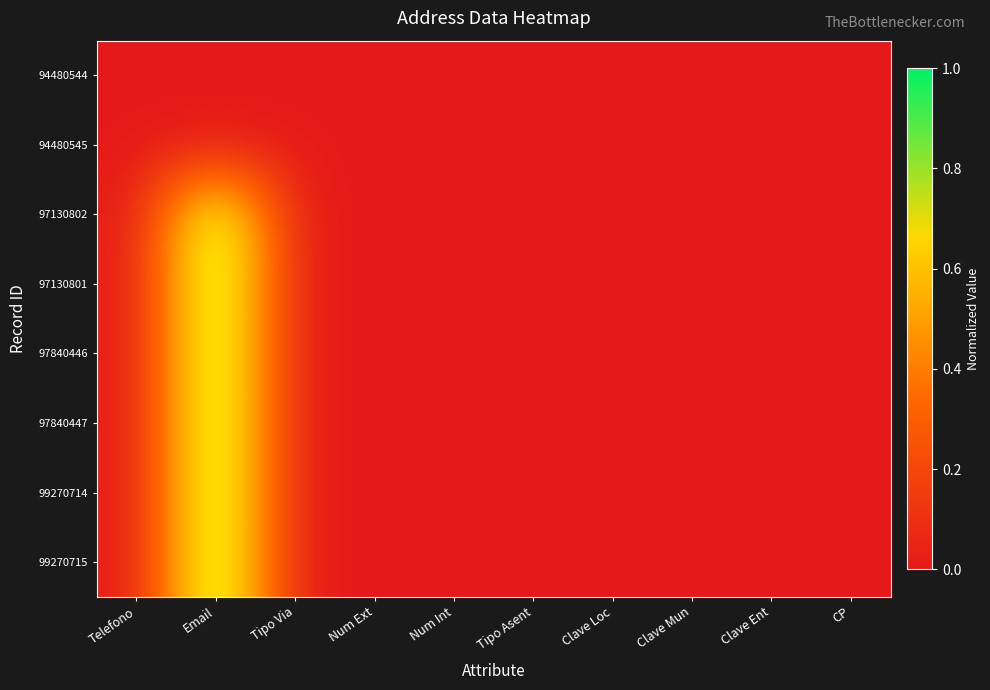

Rank the series by their maximum value, from lowest to highest.

94480544, 94480545, 97130802, 97130801, 97840446, 97840447, 99270714, 99270715